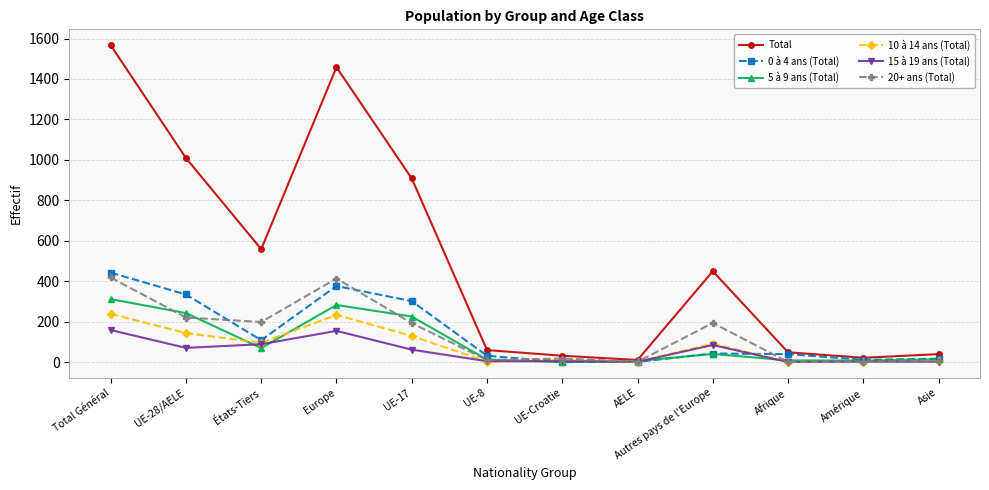

At which label is Total closest to 788?

UE-17